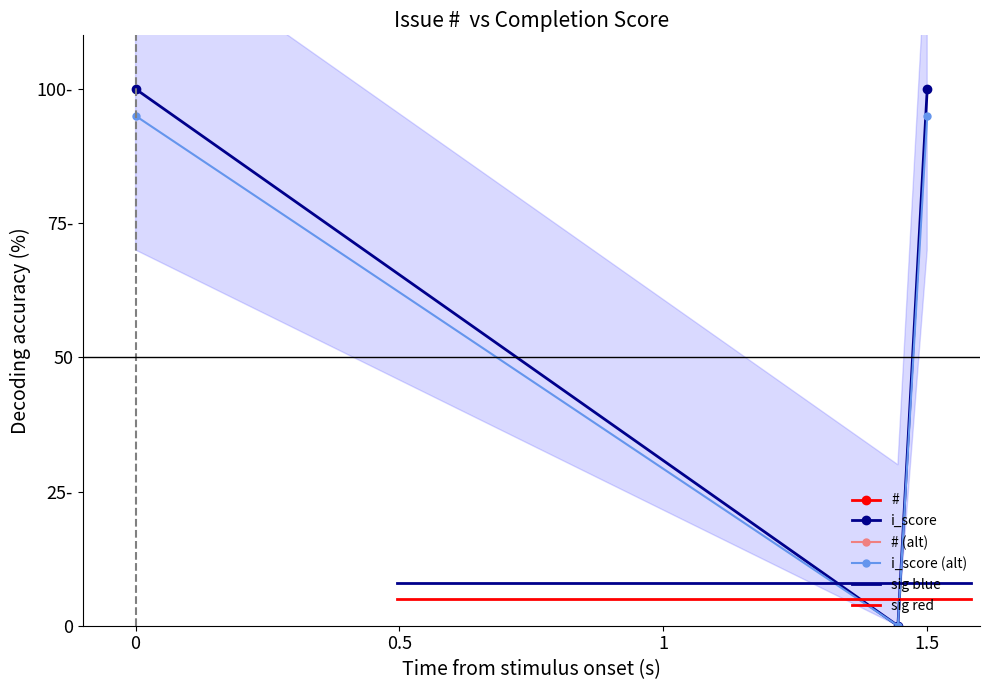

Reading left to right, transcribe all the data shown in this chart.

95	0	95